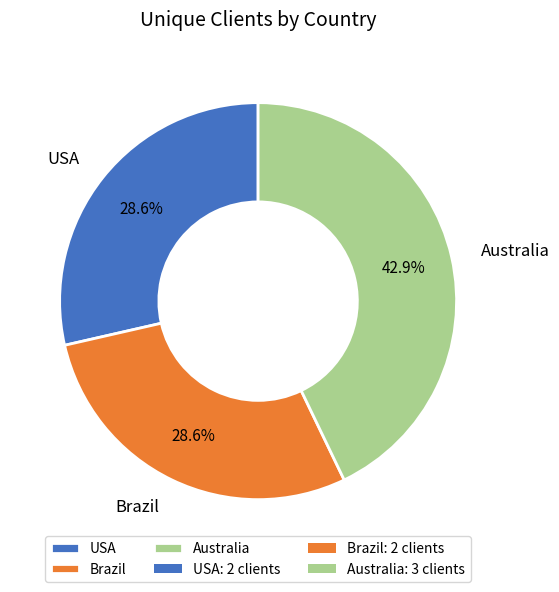

Which slice is the largest?

Australia